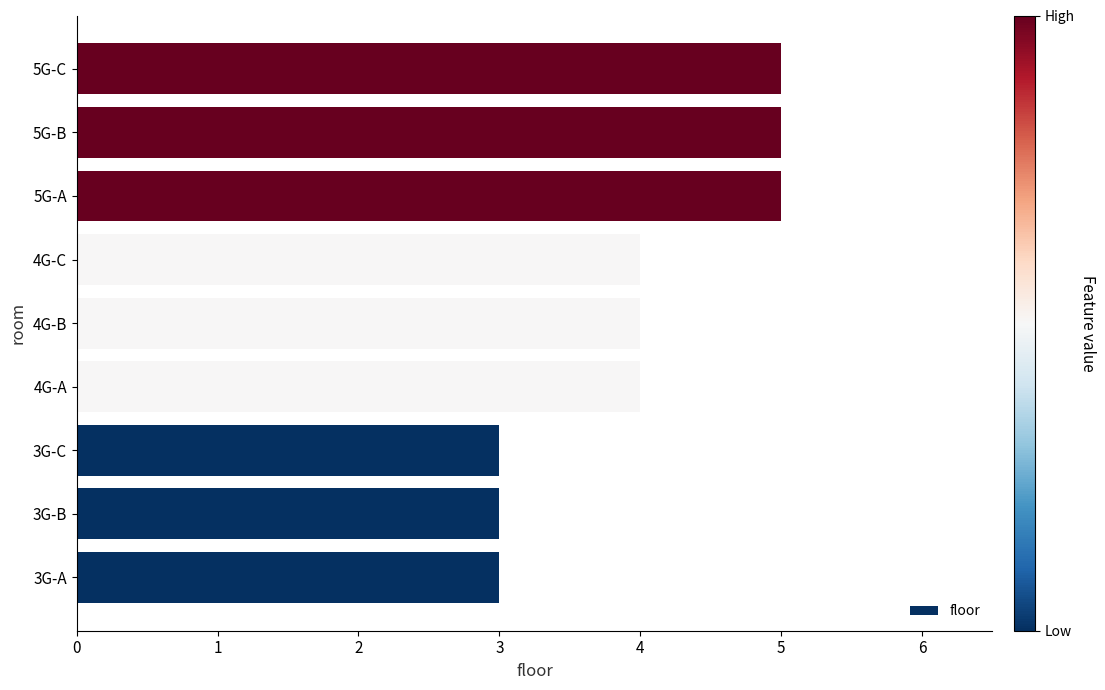

What is the smallest value displayed?

3